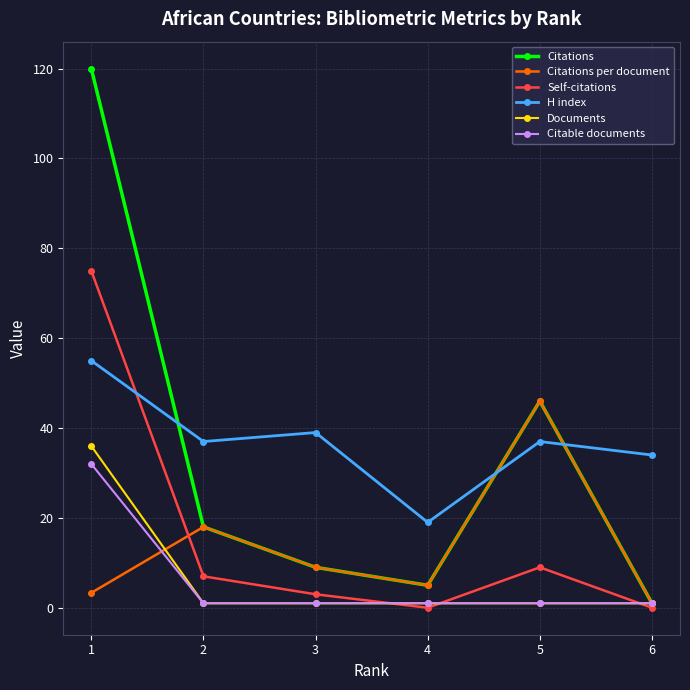

In Self-citations, how many points are lower than both neighbors (excluding endpoints)?

1